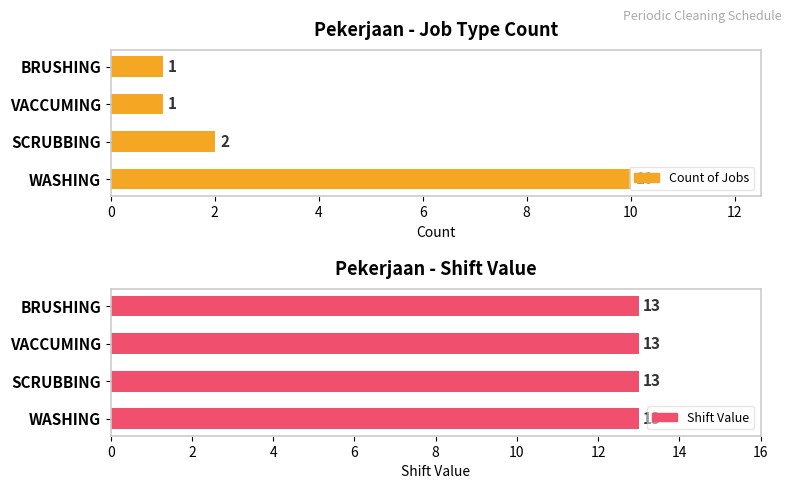

What is the value of the Count of Jobs bar at the 4th from the left?

1.0